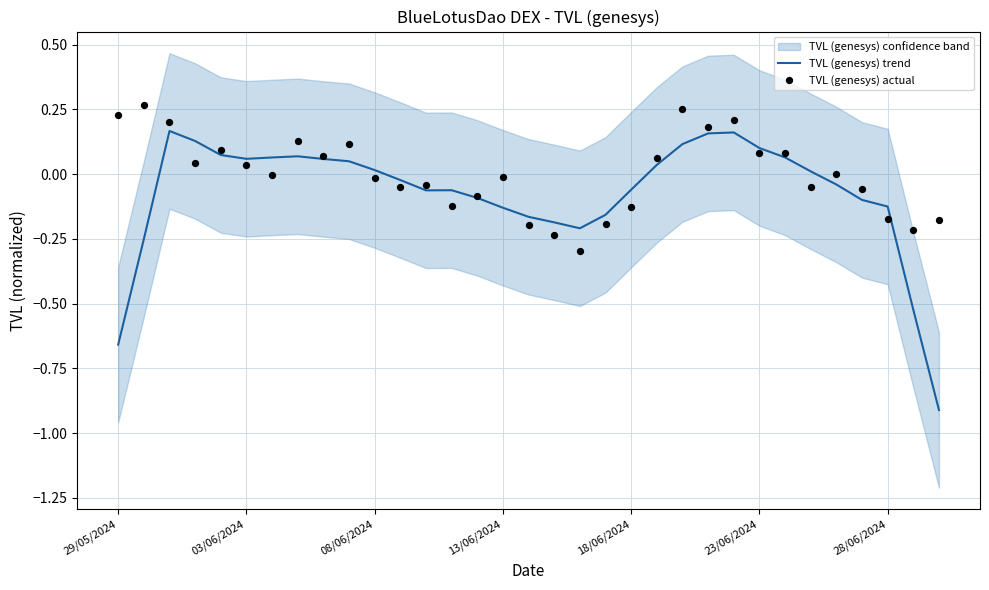

Which series has the widest spread of Y values?

TVL (genesys) trend